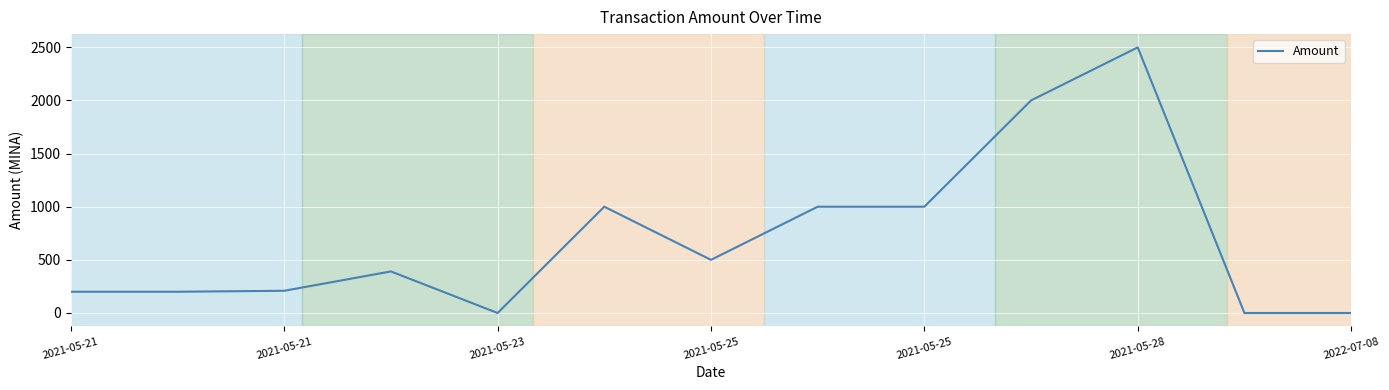

What is the difference between the maximum and minimum values?

2499.0